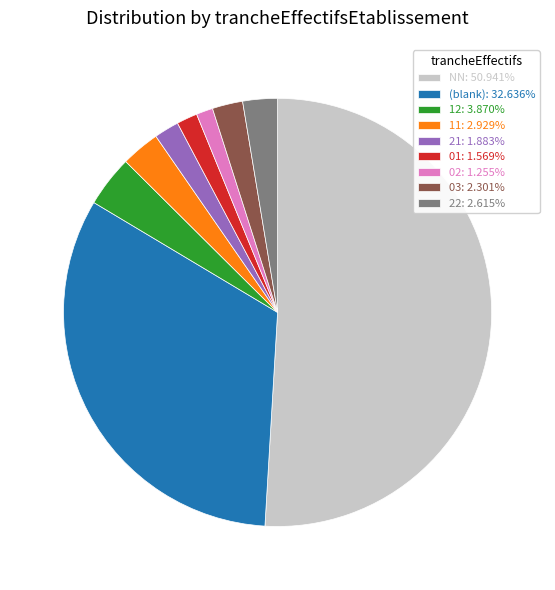

Is there any slice that represents more than half of the pie?

Yes